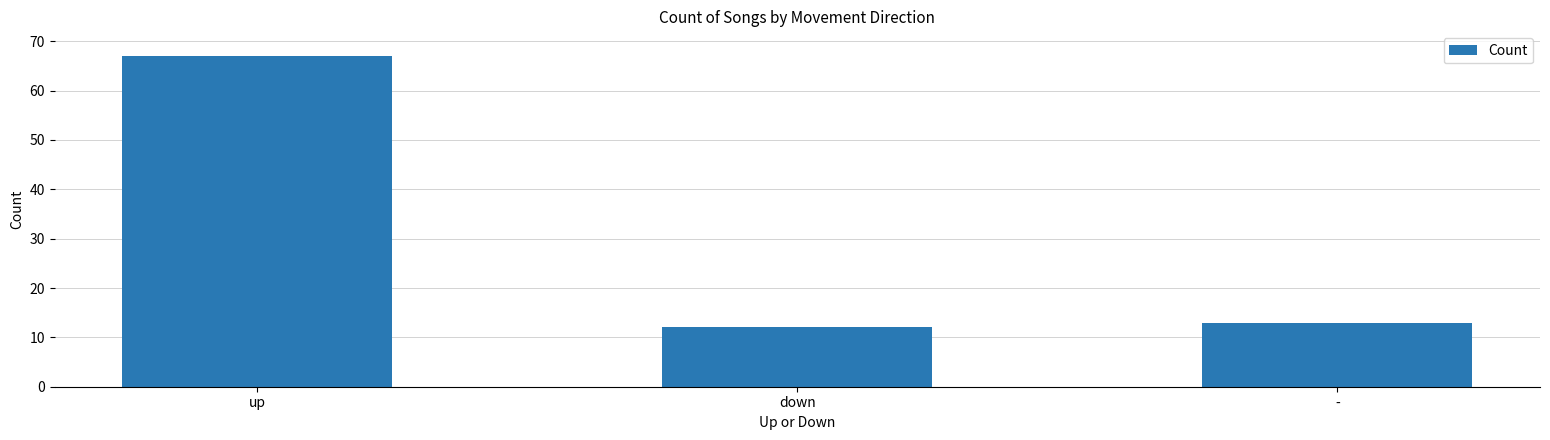

What is the maximum value shown in the chart?

67